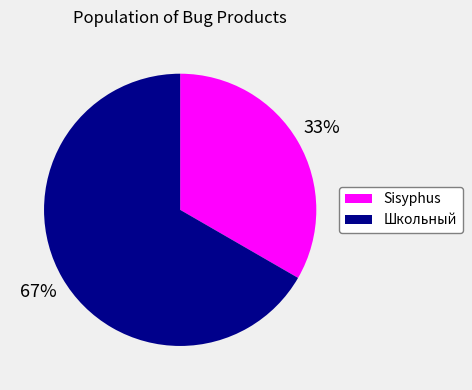

To the nearest percent, what is the average slice percentage?

50%